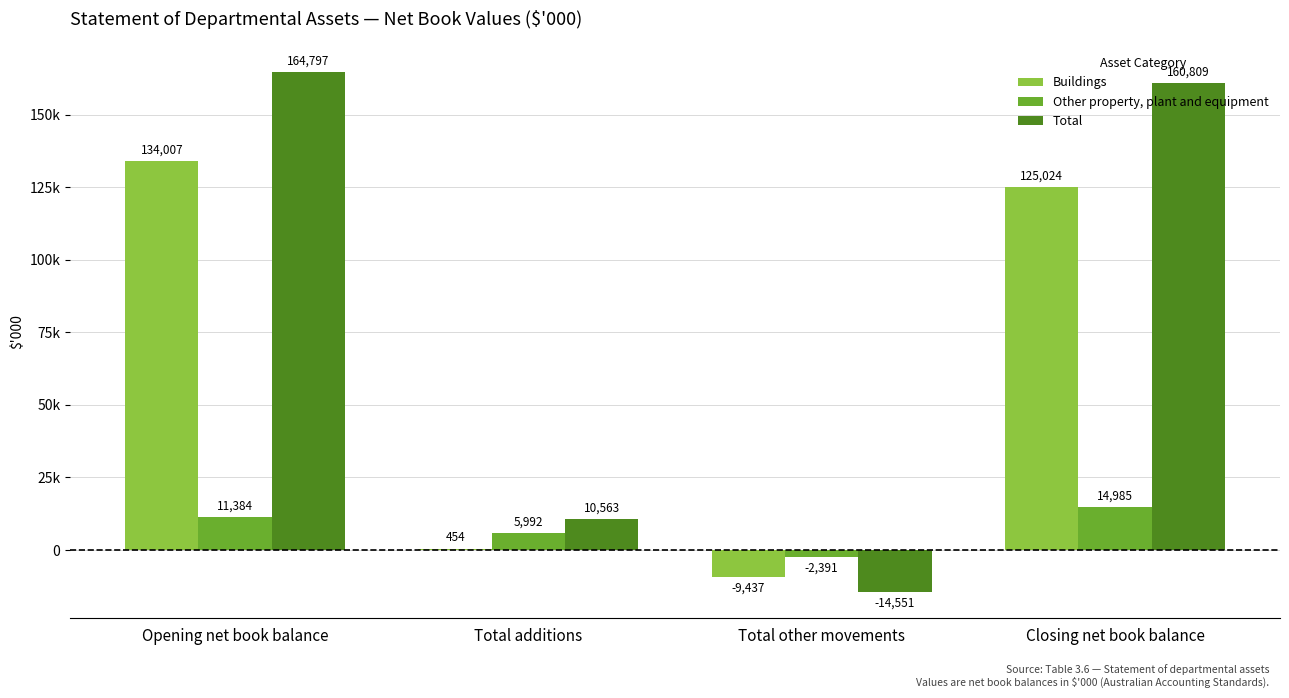

Are the bars grouped side by side (vs. stacked)?

Yes